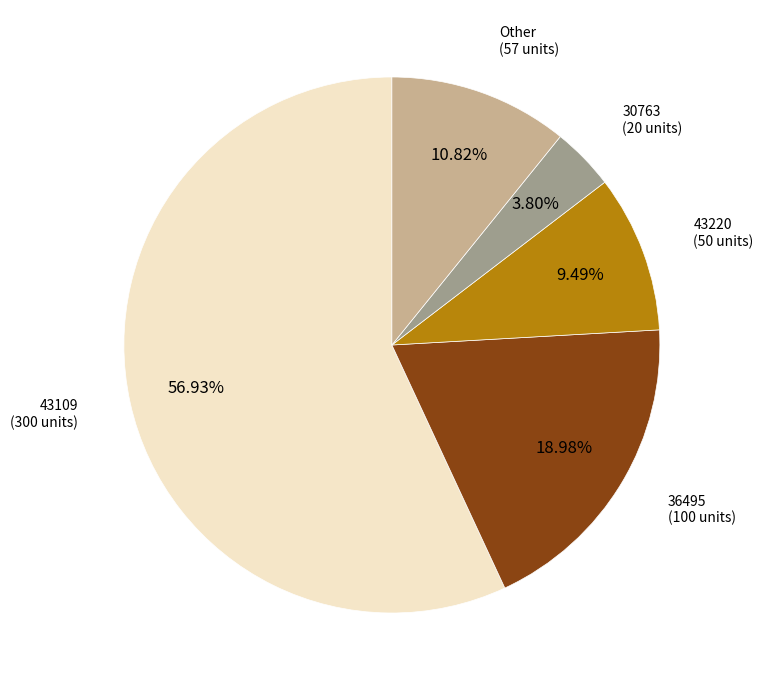

How many segments does this pie chart have?

5